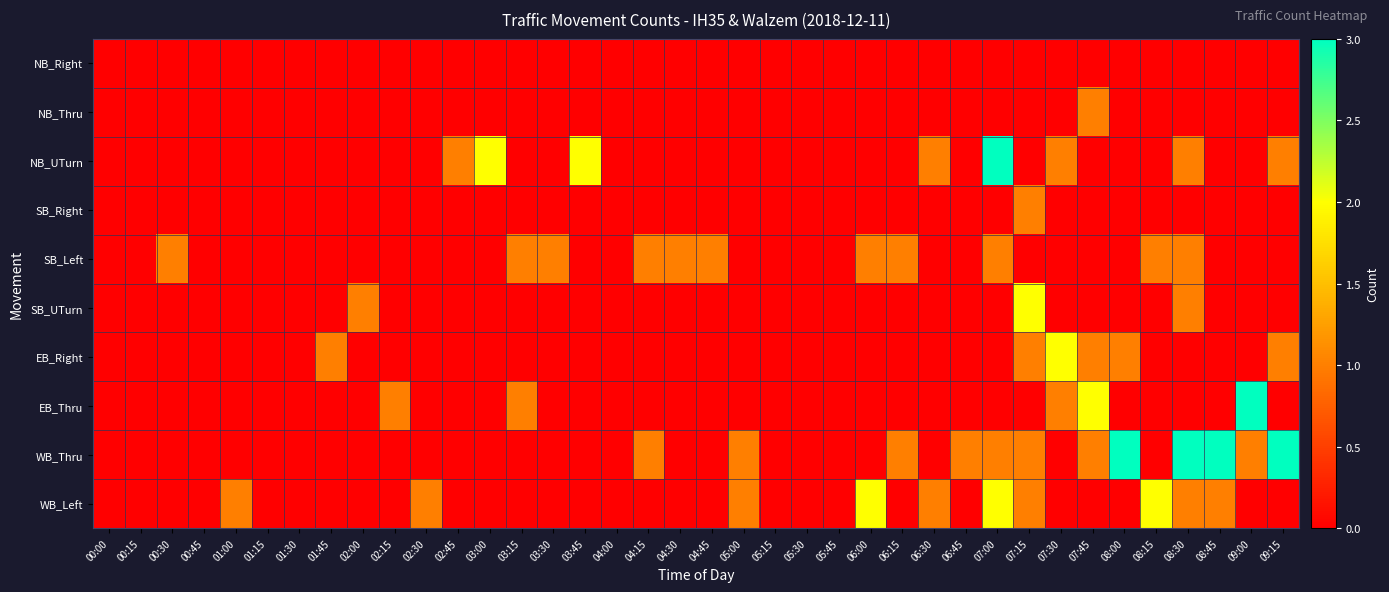

Which has a higher value, 01:30 or 05:45?

01:30